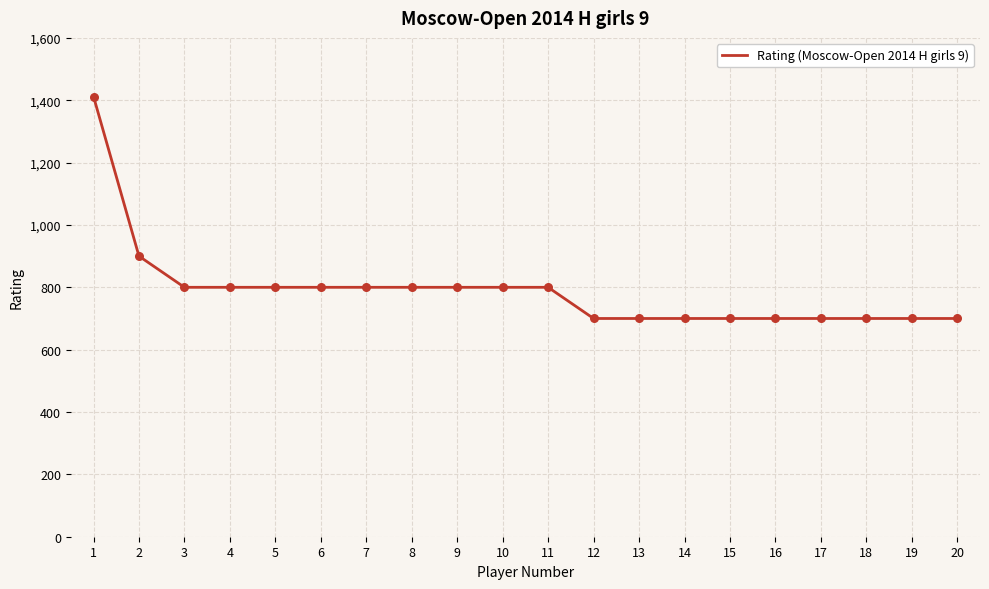

What is the change in value from 4 to 17?

-100